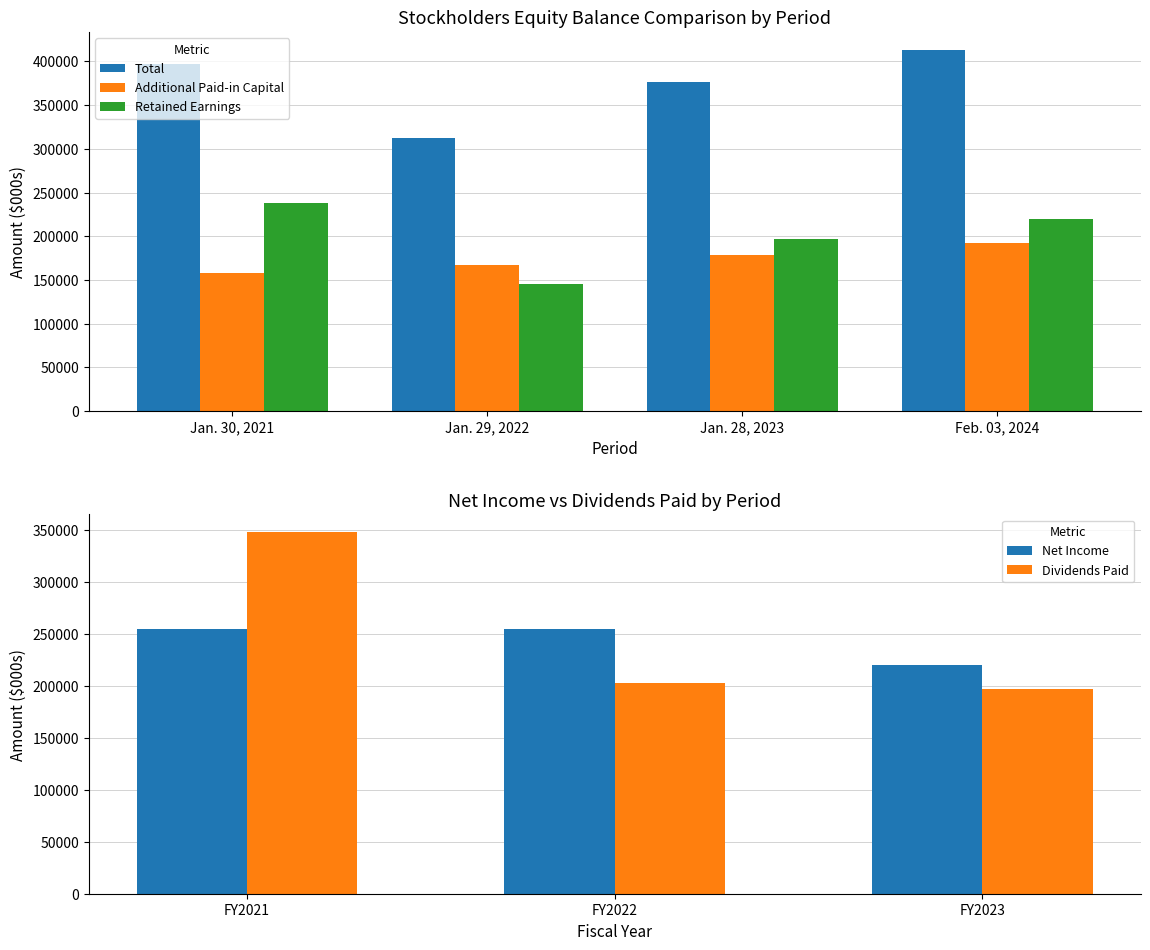

Rank the series at Jan. 29, 2022 from highest to lowest value.

Total, Additional Paid-in Capital, Retained Earnings